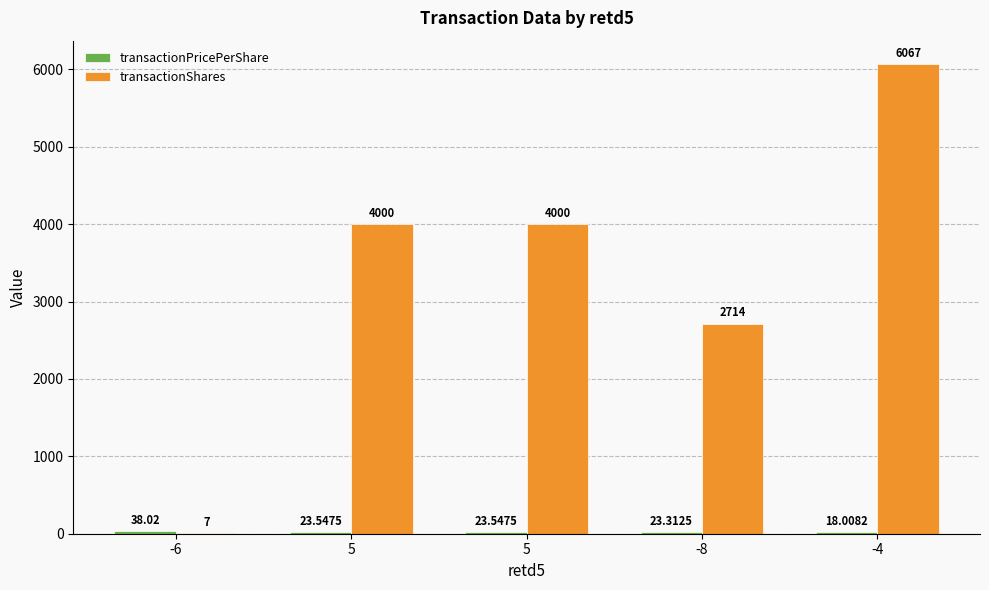

At which label is transactionShares closest to 3037?

-8